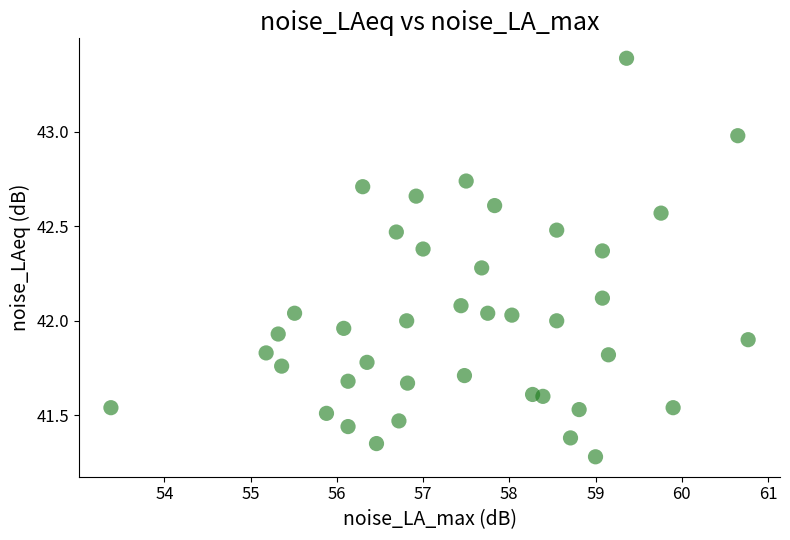

What is the range of Y values (max minus min)?

2.1